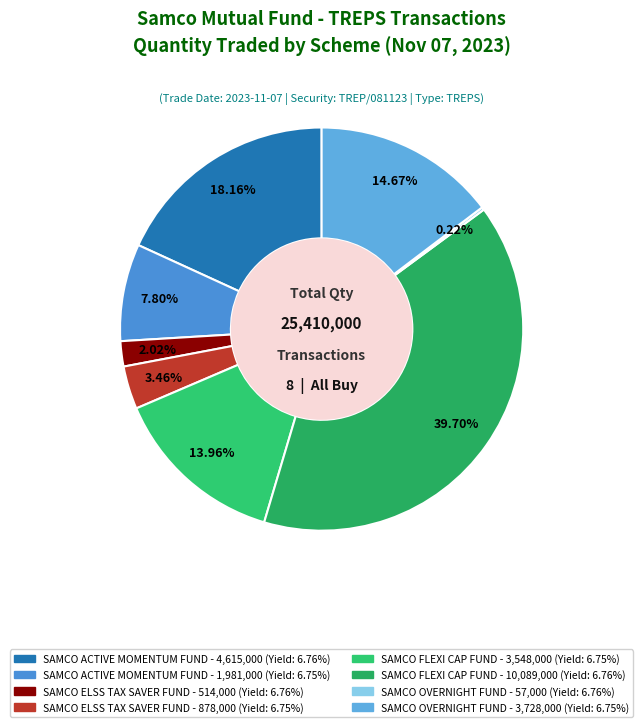

Rank the categories by value from lowest to highest.

SAMCO OVERNIGHT FUND (Buy 57000), SAMCO ELSS TAX SAVER FUND (Buy 514000), SAMCO ELSS TAX SAVER FUND (Buy 878000), SAMCO ACTIVE MOMENTUM FUND (Buy 1981000), SAMCO FLEXI CAP FUND (Buy 3548000), SAMCO OVERNIGHT FUND (Buy 3728000), SAMCO ACTIVE MOMENTUM FUND (Buy 4615000), SAMCO FLEXI CAP FUND (Buy 10089000)